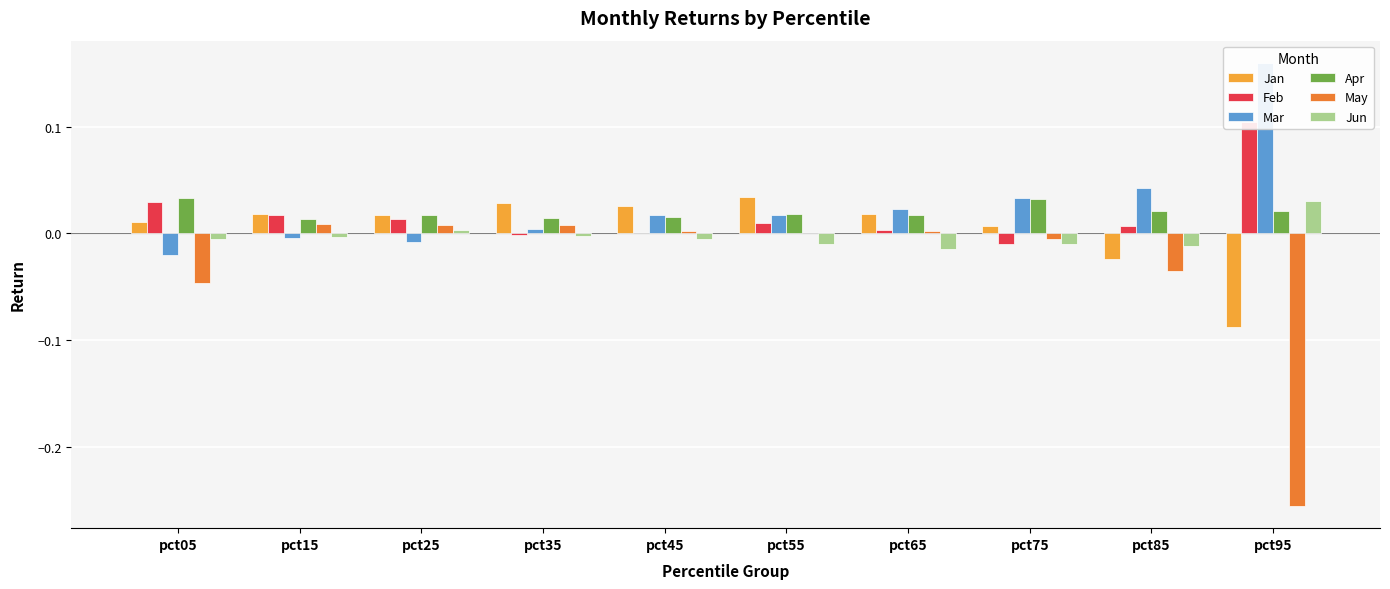

The value of Jan at pct55 is 0.0. True or false?

True